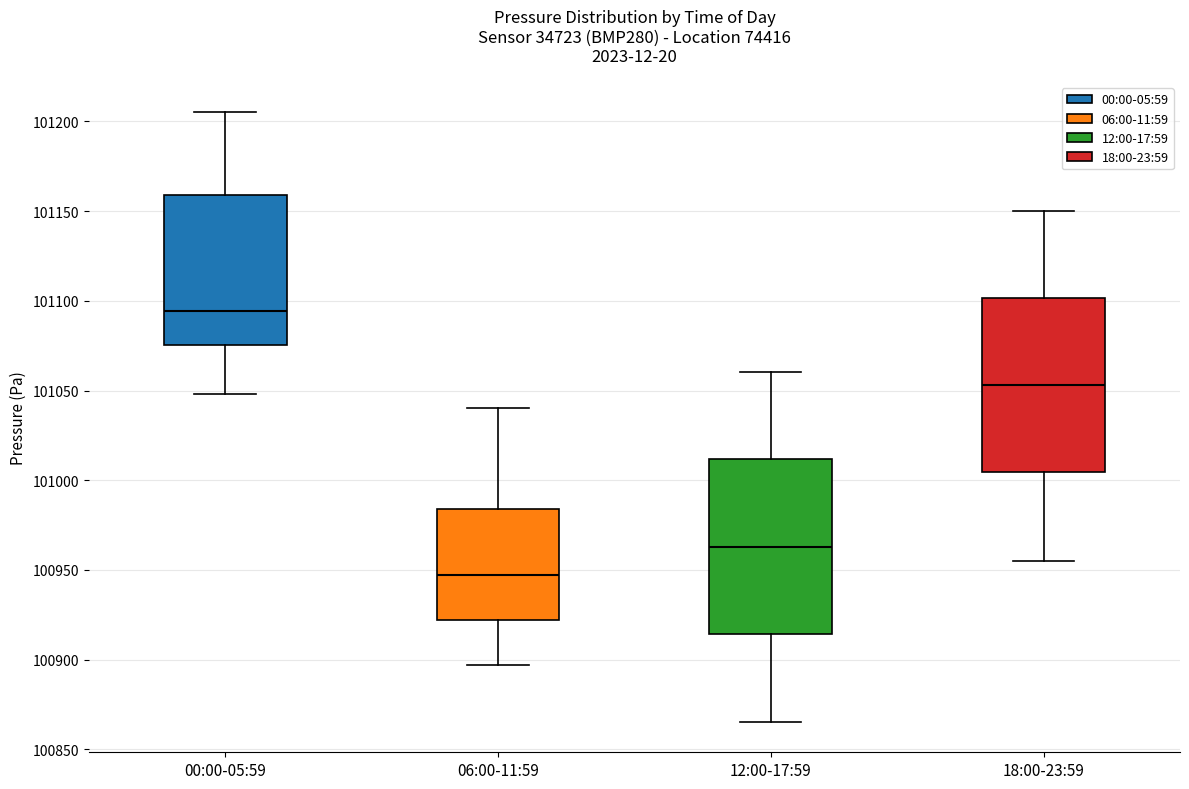

Reading left to right, transcribe this box plot: for each box, give where its median line is, the range the box spans, and where its two whiskers end, as read against the y-axis. The values are not printed on the chart, so give them approximately, as read against the axis.

00:00-05:59: median 101095, box 101075 to 101160, whiskers 101050 to 101205
06:00-11:59: median 100945, box 100920 to 100985, whiskers 100895 to 101040
12:00-17:59: median 100965, box 100915 to 101010, whiskers 100865 to 101060
18:00-23:59: median 101055, box 101005 to 101100, whiskers 100955 to 101150